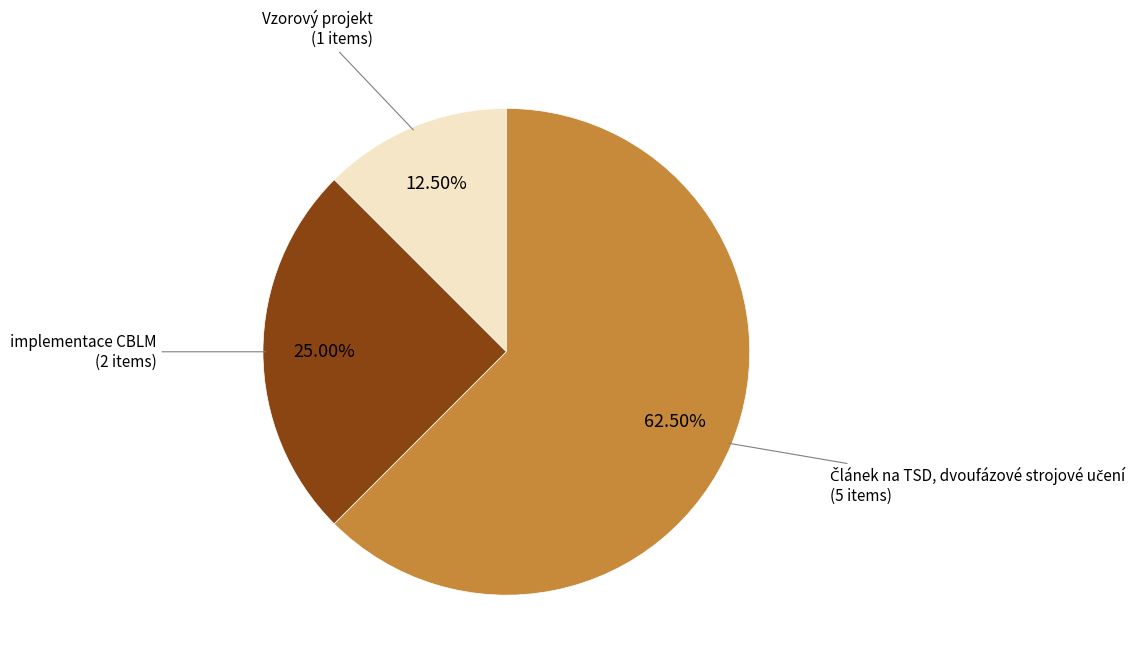

How many segments does this pie chart have?

3